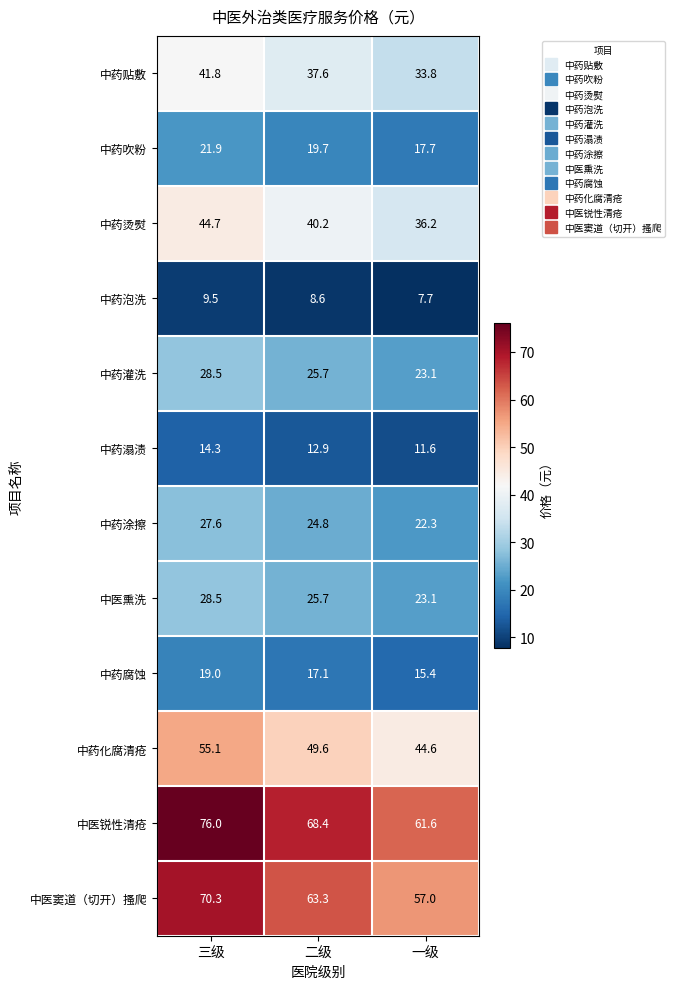

What is the sum of the 中药泡洗 values at 三级 and 二级?

18.1